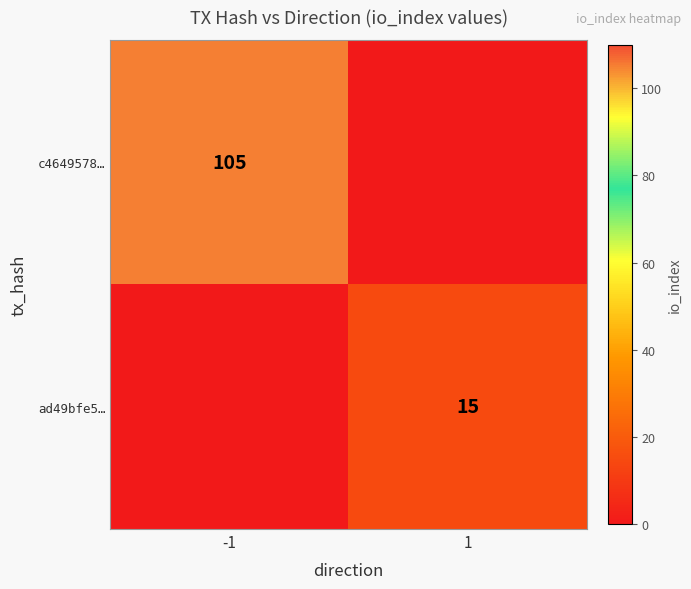

Between -1 and 1, which series saw the biggest shift?

c4649578…